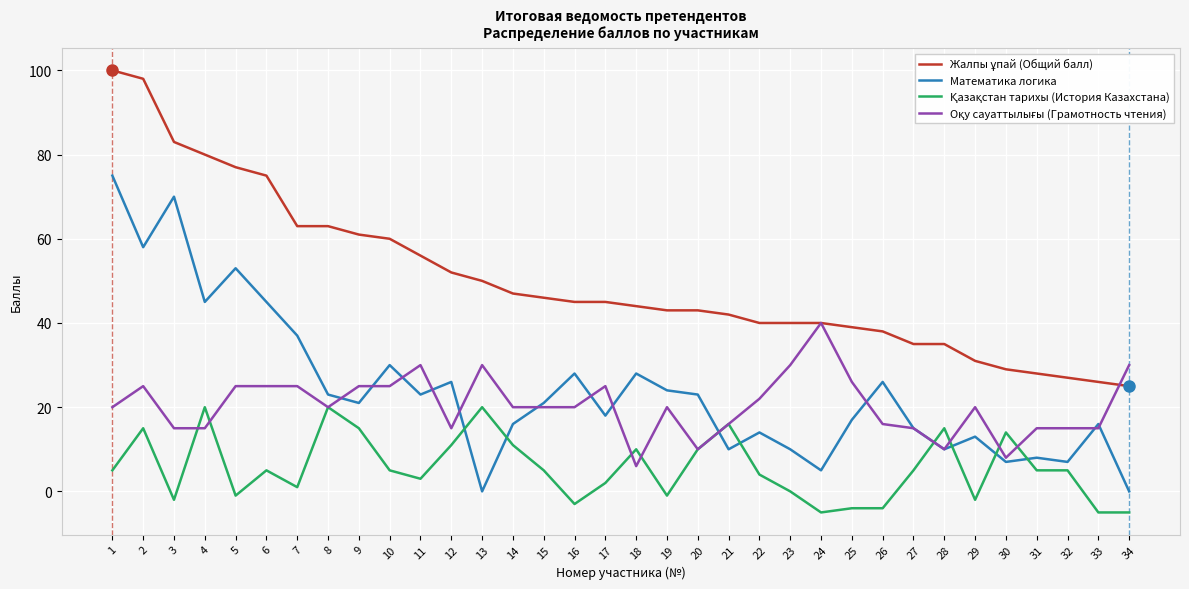

The value of Математика логика at 10 is 51. True or false?

False